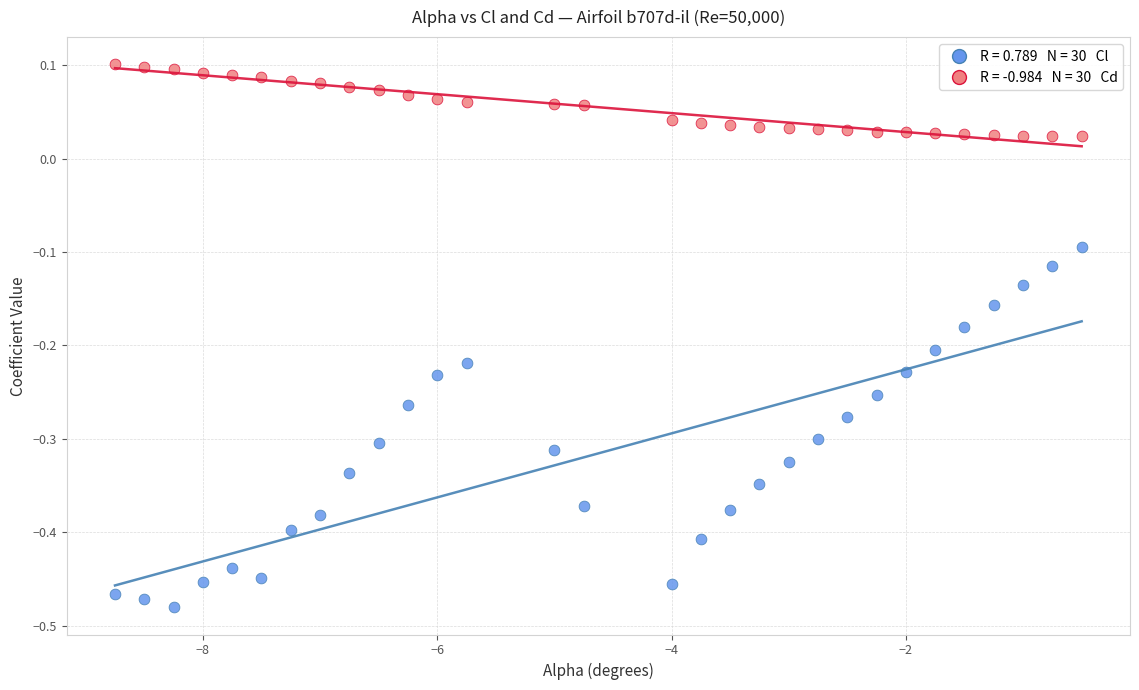

Across all data points, what is the range of X values (max minus min)?

8.2